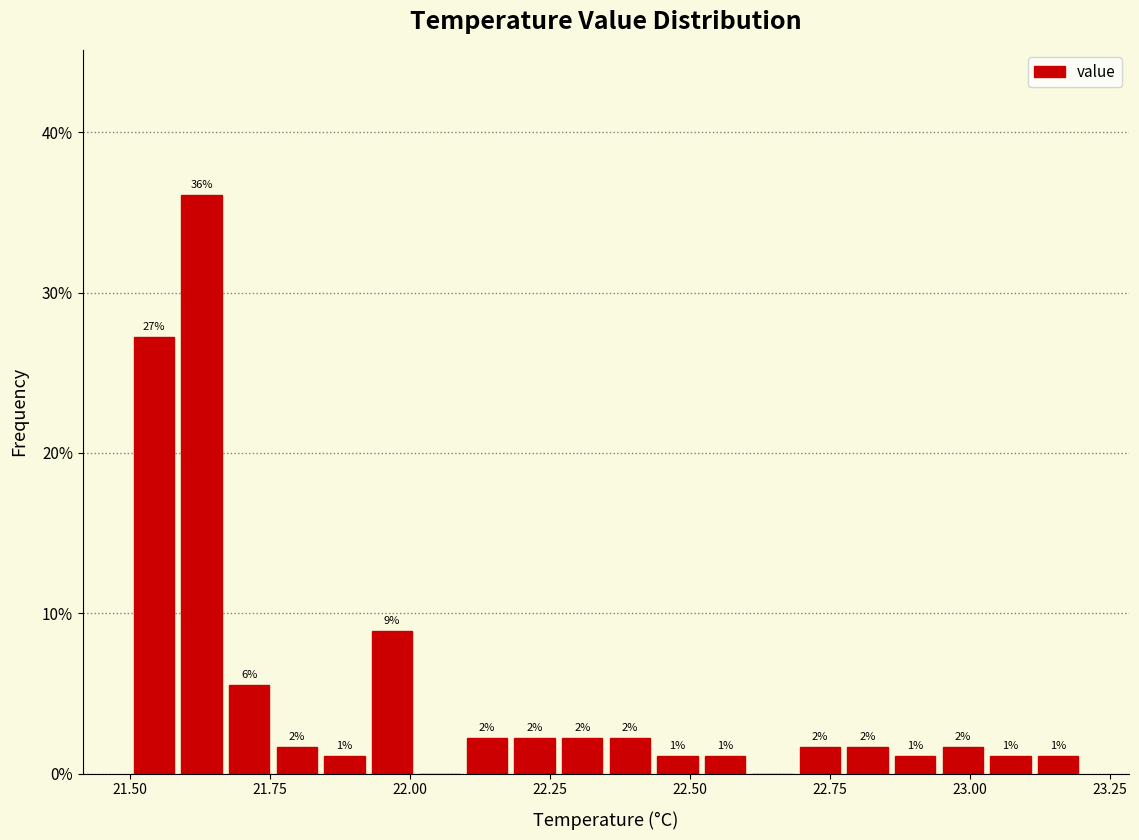

Around what value on the x-axis is the tallest bar? Give the approximate position of its centre, as read against the axis.

21.65